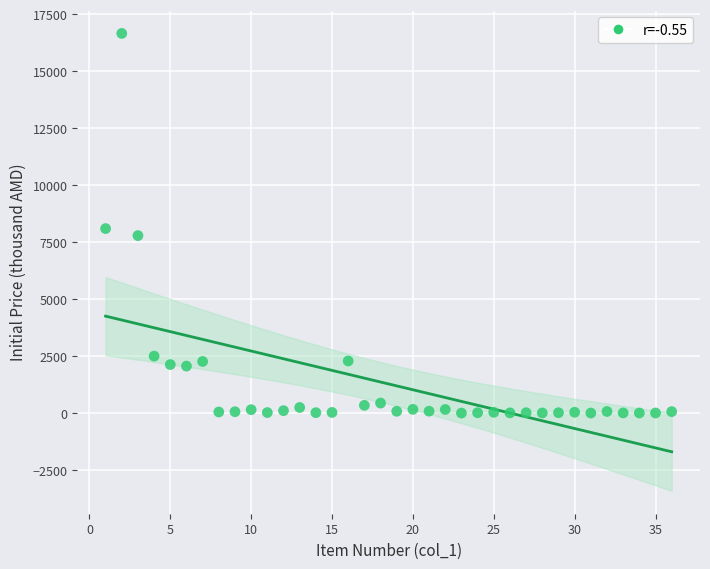

What is the range of X values (max minus min)?

35.0